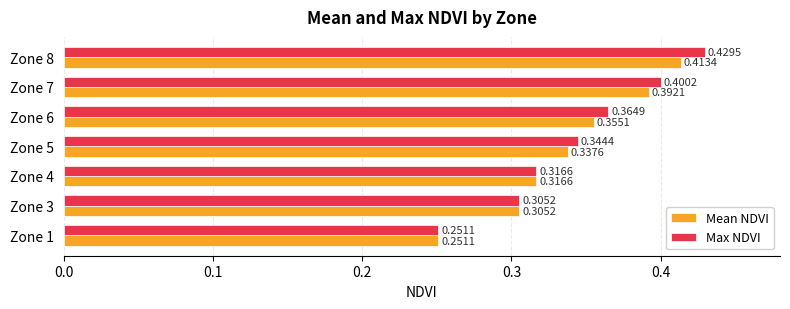

What is the sum of the Max NDVI values at Zone 6 and Zone 1?

0.6